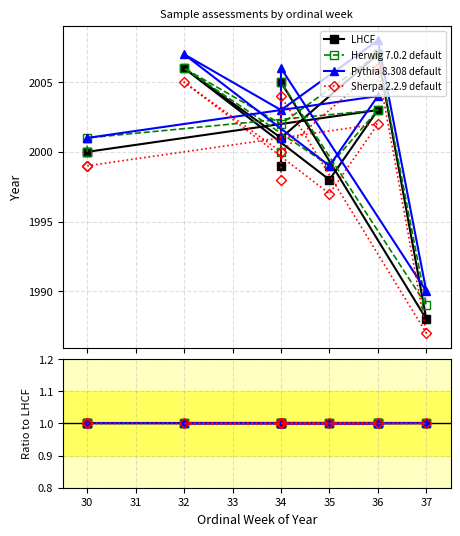

Rank the series by their average value, from lowest to highest.

Sherpa 2.2.9 default, LHCF, Herwig 7.0.2 default, Pythia 8.308 default